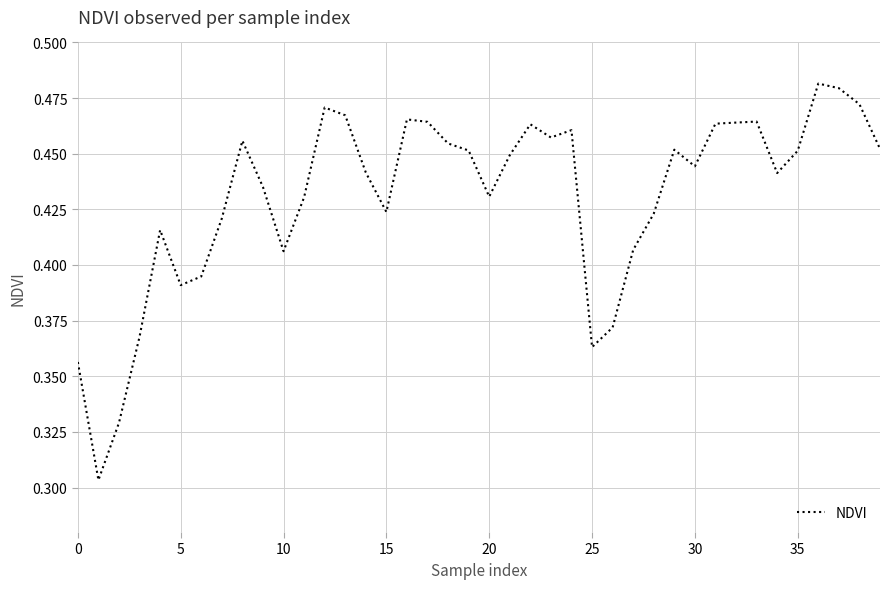

How many values are between 0 and 1?

40